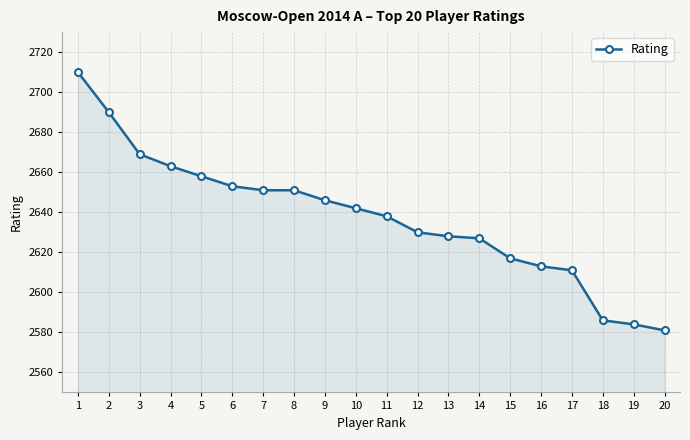

How many data points are less than 2642?

10